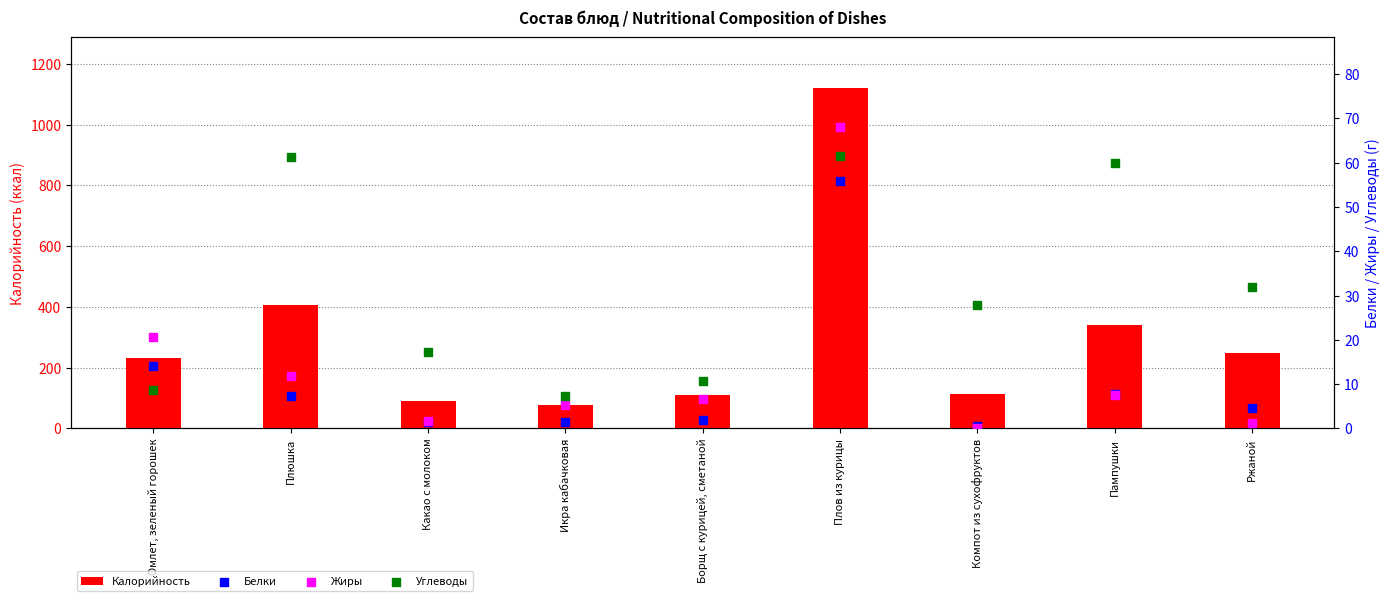

At which category is the sum across all series the highest?

Плов из курицы